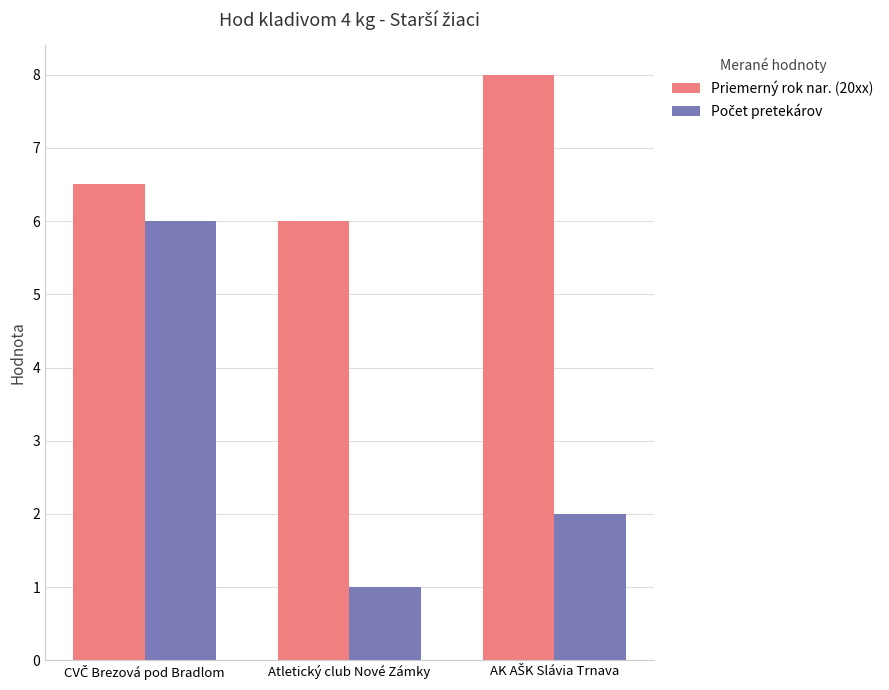

True or false: Priemerný rok nar. (20xx) has a value of 2.2 at Atletický club Nové Zámky.

False